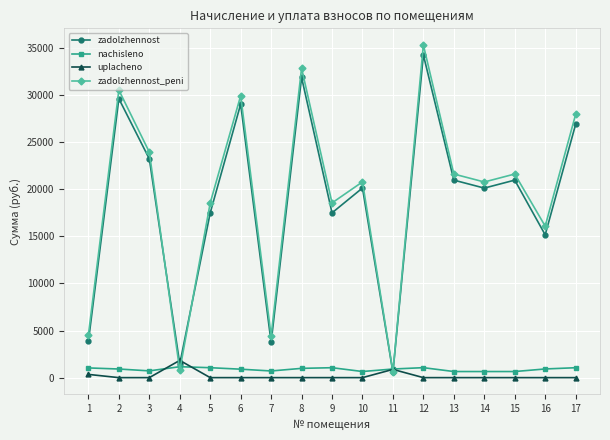

True or false: zadolzhennost has more than 1 interior local peaks.

True